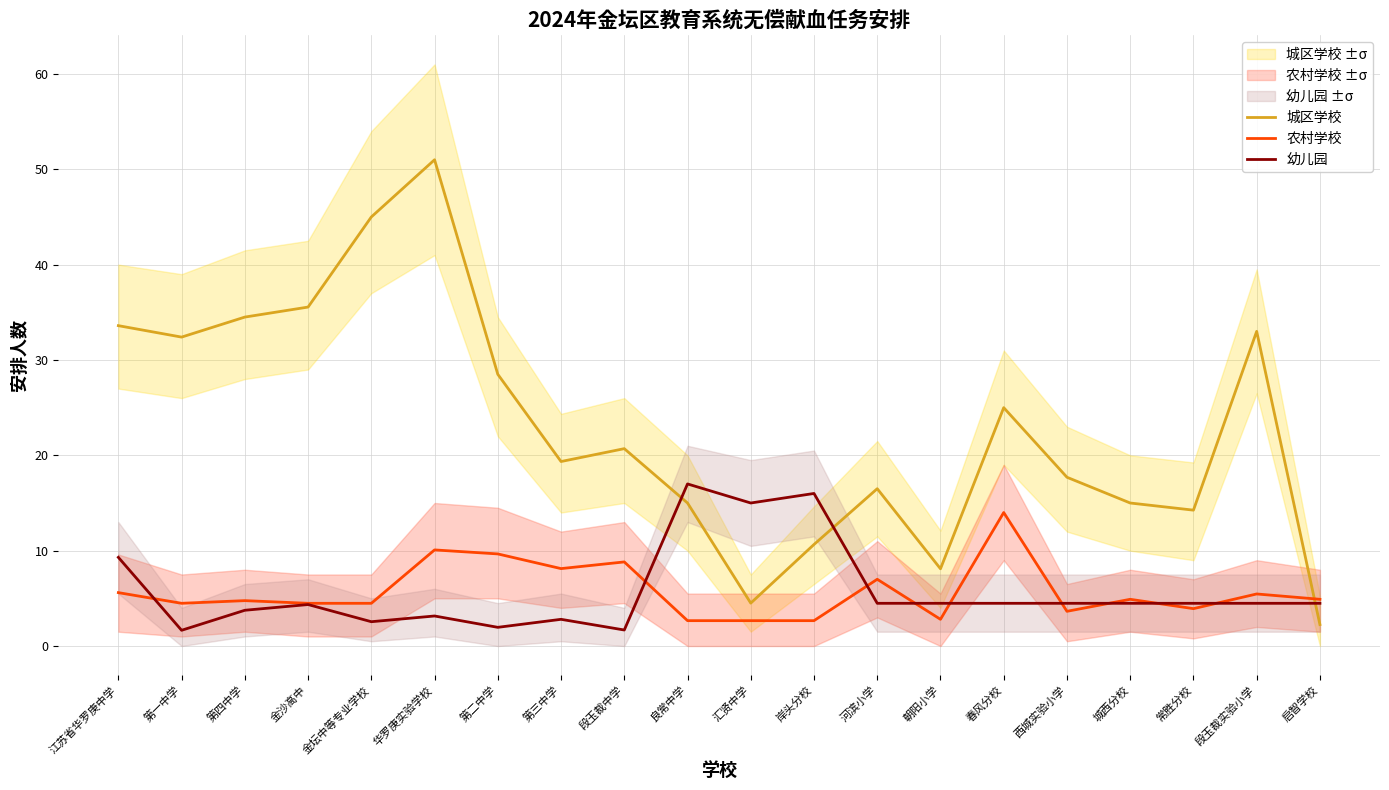

At which category is the sum across all series the highest?

华罗庚实验学校